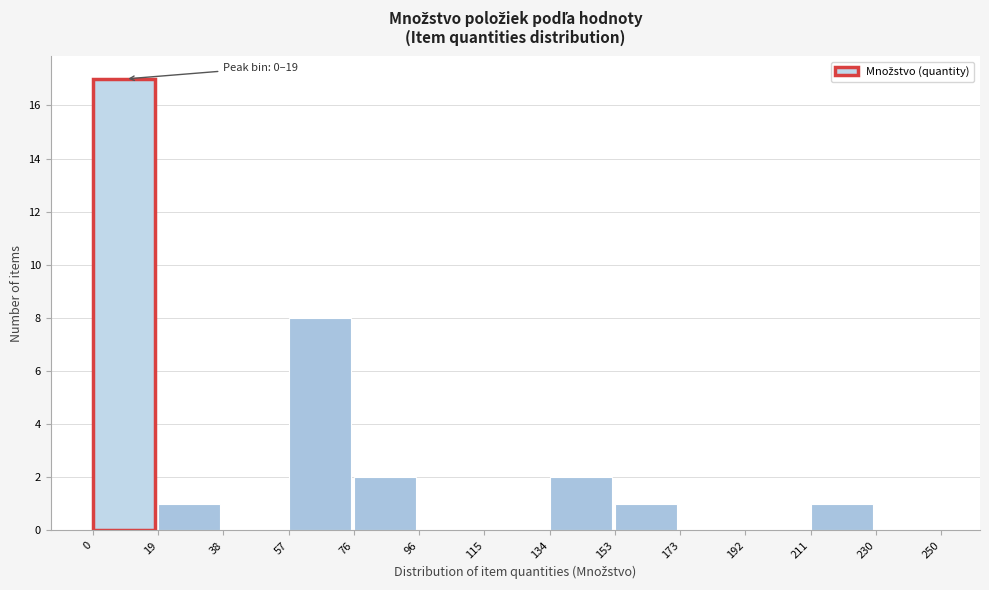

Over which range of the x-axis is the bar tallest?

0 to 19